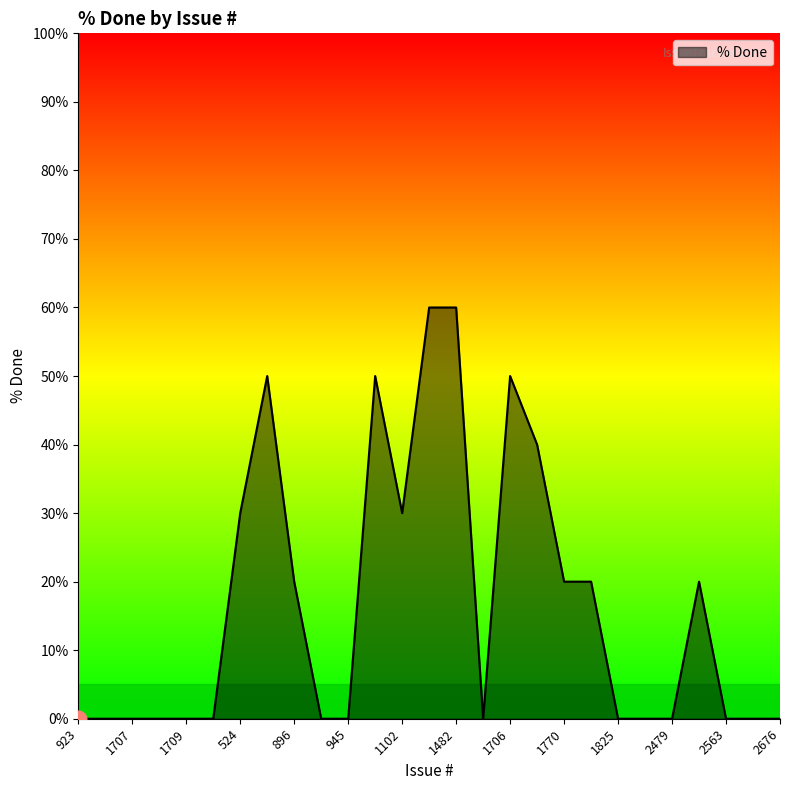

What is the difference between the maximum and minimum values?

60